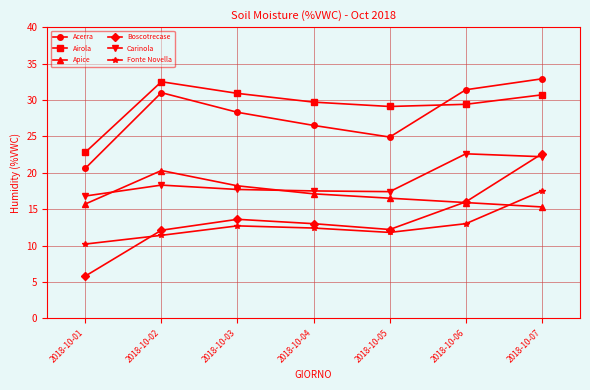

Is this an area chart (filled region under the line)?

No